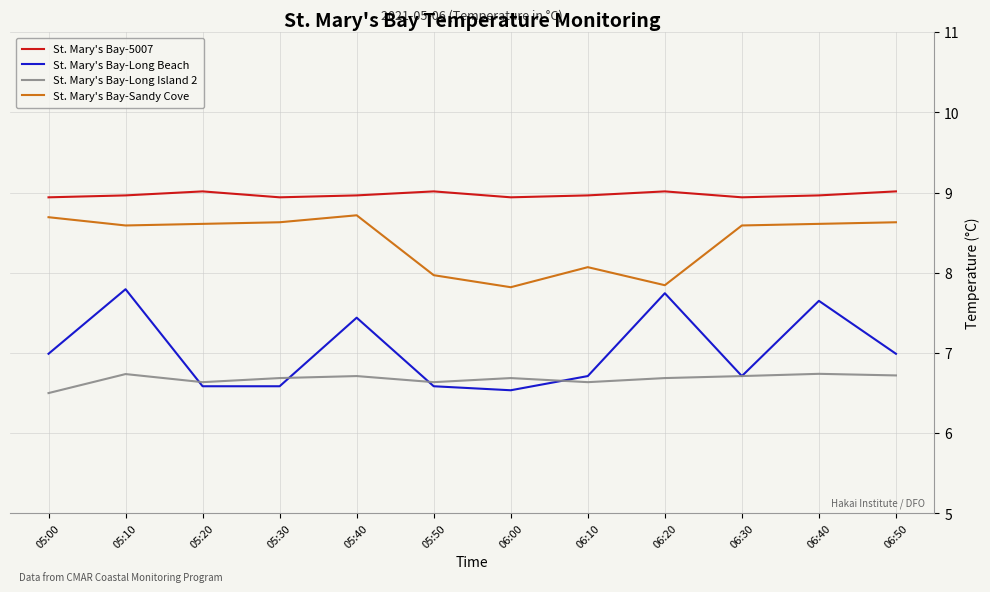

What are all the series names shown in the legend?

St. Mary's Bay-5007, St. Mary's Bay-Long Beach, St. Mary's Bay-Long Island 2, St. Mary's Bay-Sandy Cove